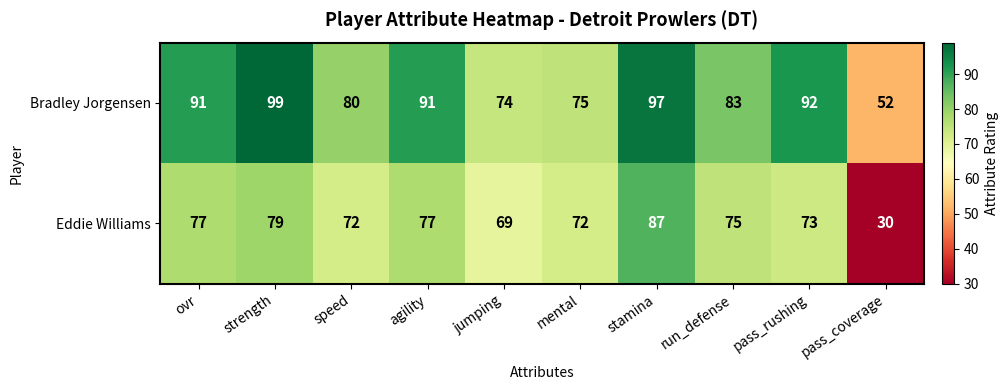

The value of Eddie Williams at ovr is 77. True or false?

True